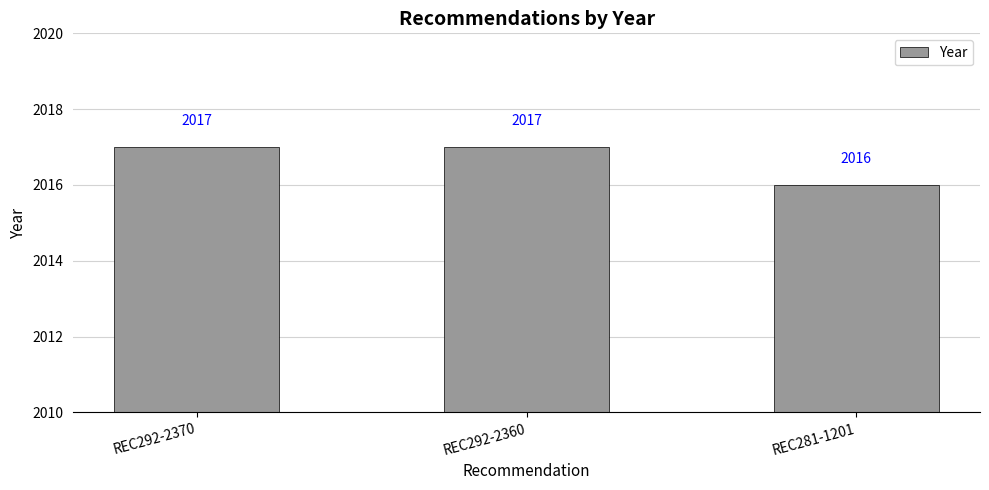

What is the greatest value displayed?

2017